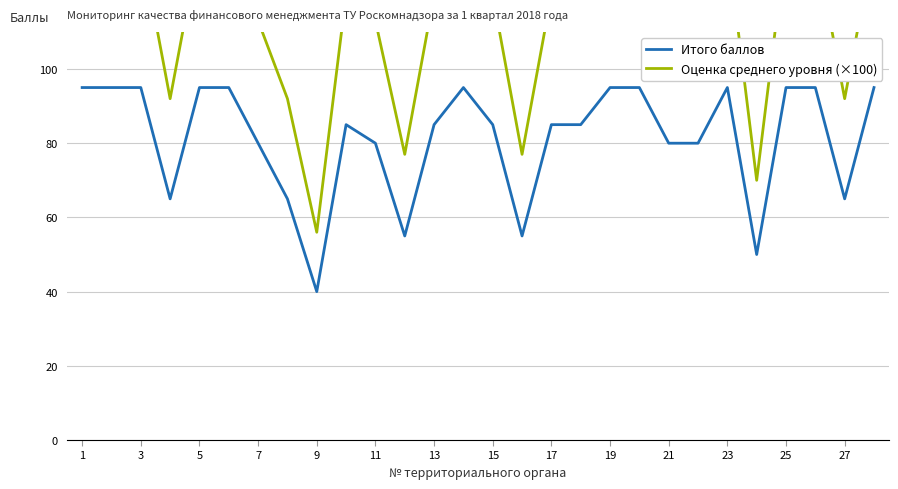

Reading right to left, list all the values displayed in this chart.

Итого баллов: 95.0	65.0	95.0	95.0	50.0	95.0	80.0	80.0	95.0	95.0	85.0	85.0	55.0	85.0	95.0	85.0	55.0	80.0	85.0	40.0	65.0	80.0	95.0	95.0	65.0	95.0	95.0	95.0
Оценка среднего уровня (×100): 134.0	92.0	134.0	134.0	70.0	134.0	113.0	113.0	134.0	134.0	120.0	120.0	77.0	120.0	134.0	120.0	77.0	113.0	120.0	56.0	92.0	113.0	134.0	134.0	92.0	134.0	134.0	134.0